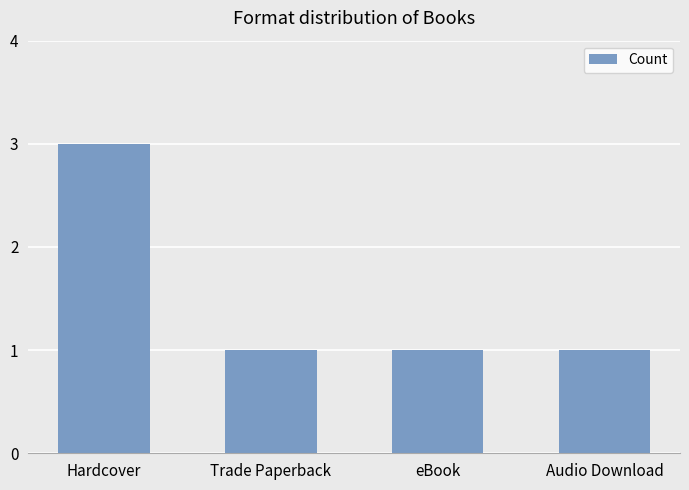

Does the chart contain stacked bars?

No